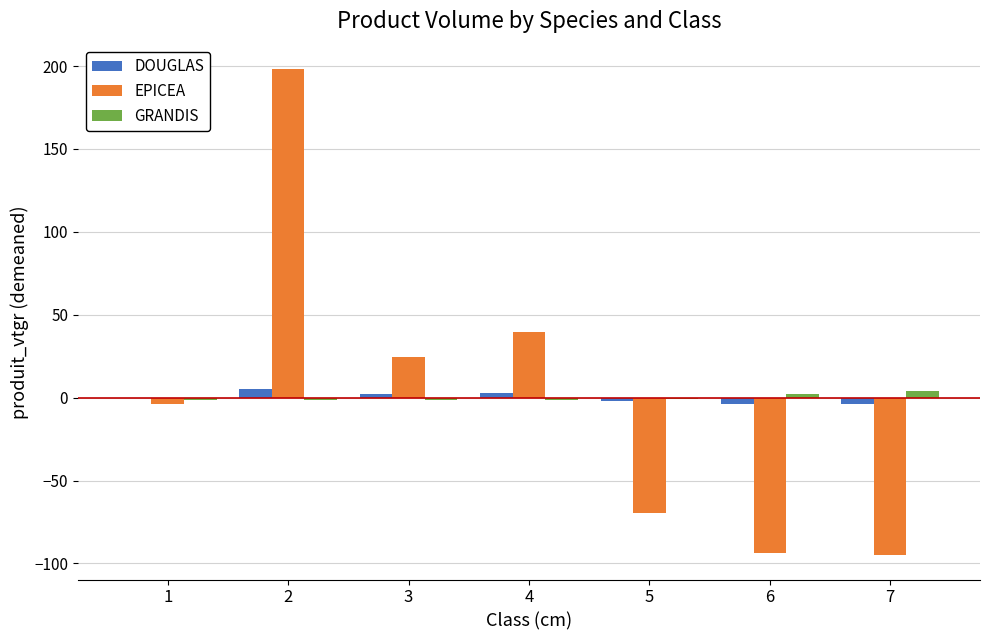

What is the greatest value displayed?

198.2